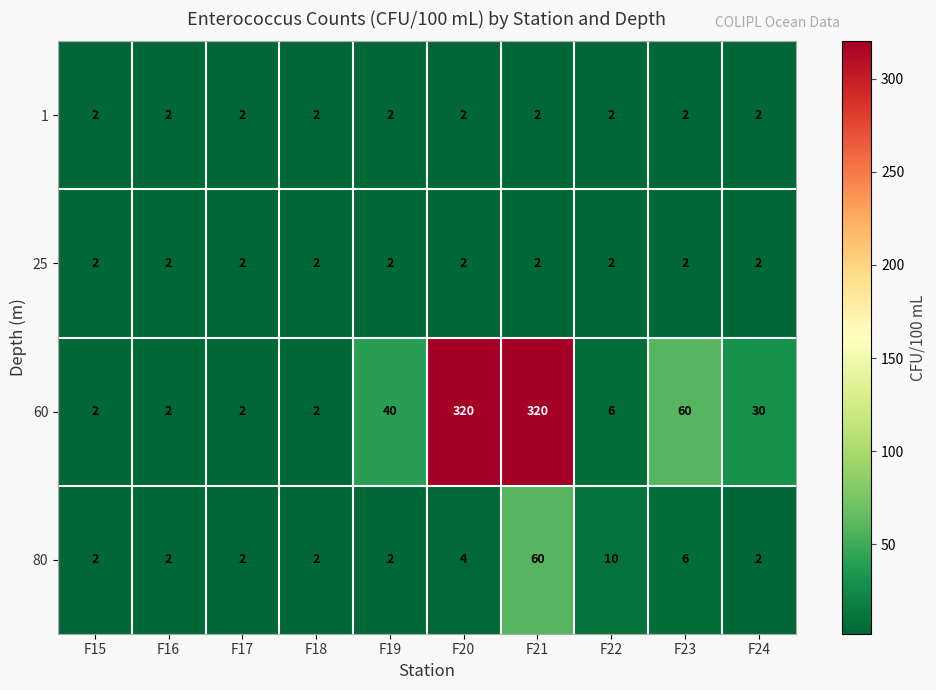

What is the sum of the 1 values at F17 and F24?

4